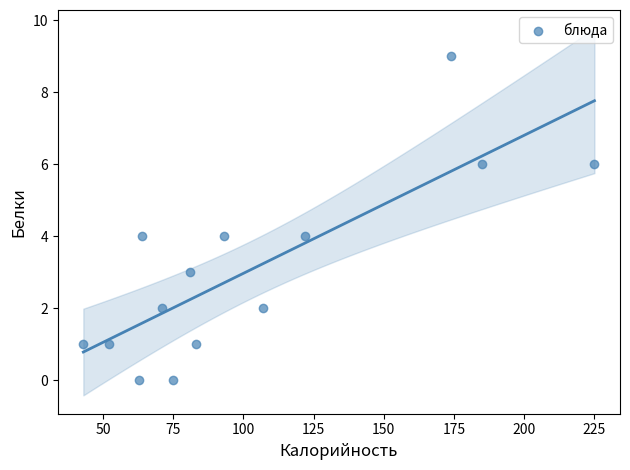

What is the range of Y values (max minus min)?

9